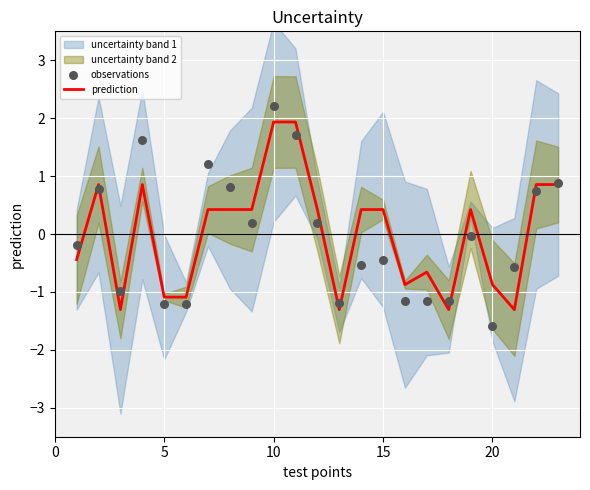

The prediction series shows 0.6 at 10. True or false?

False